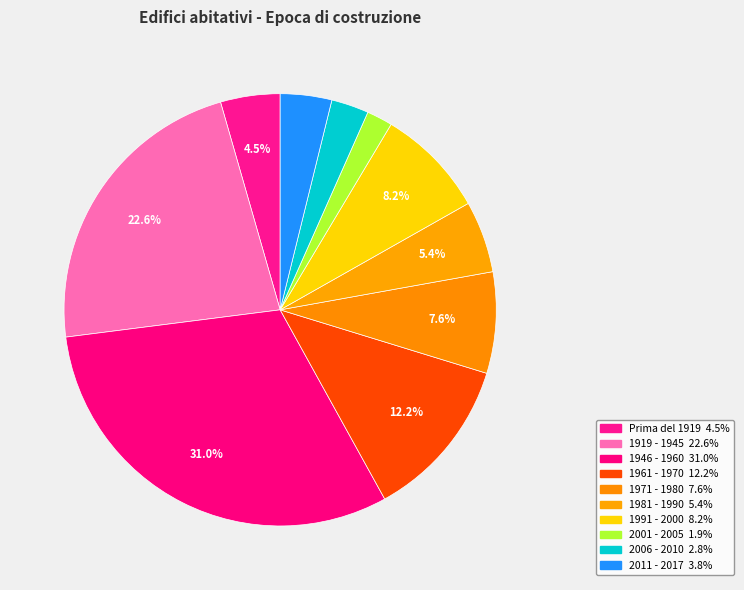

Approximately how many times larger is the value at 1919 - 1945 compared to 1991 - 2000?

2.7